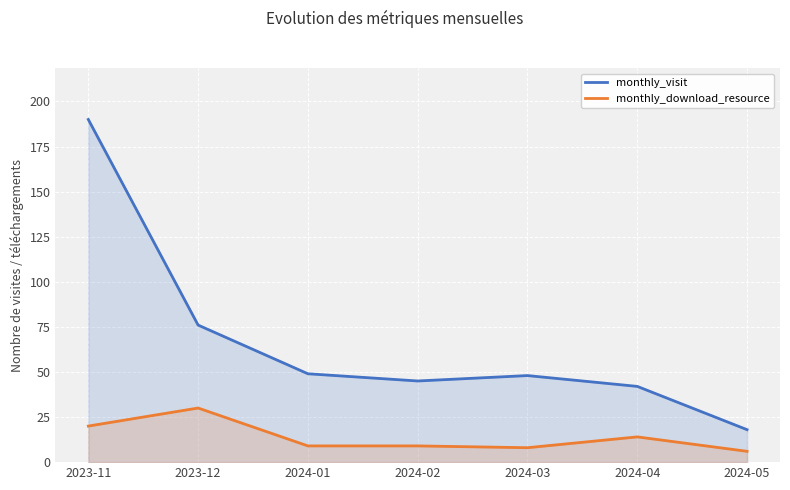

What is the difference between the maximum and minimum values in the monthly_visit series?

172